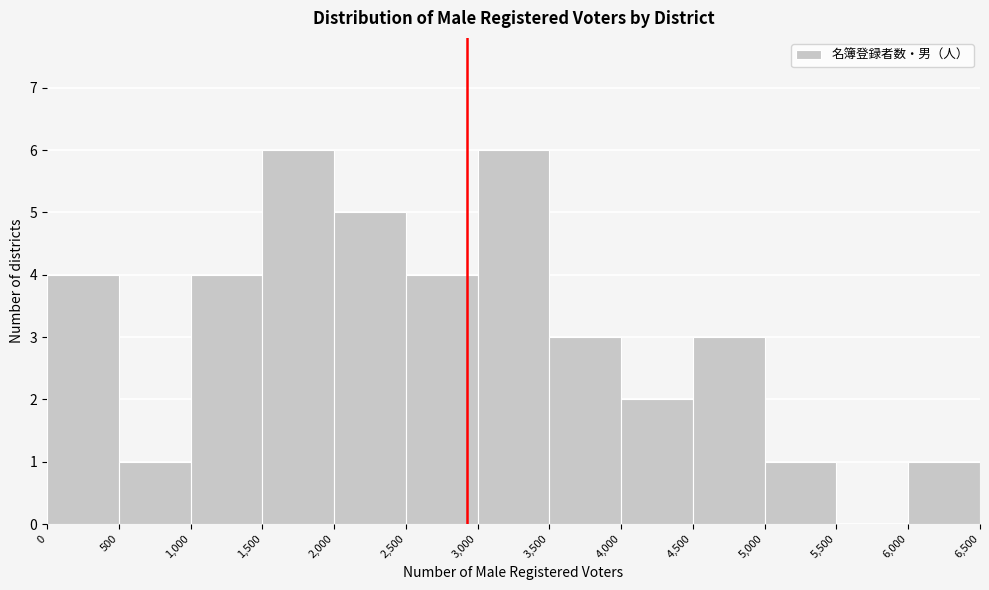

What is the height of the bar covering 1,000 to 1,500 on the x-axis? The values are not printed on the chart, so give them approximately, as read against the axis.

4